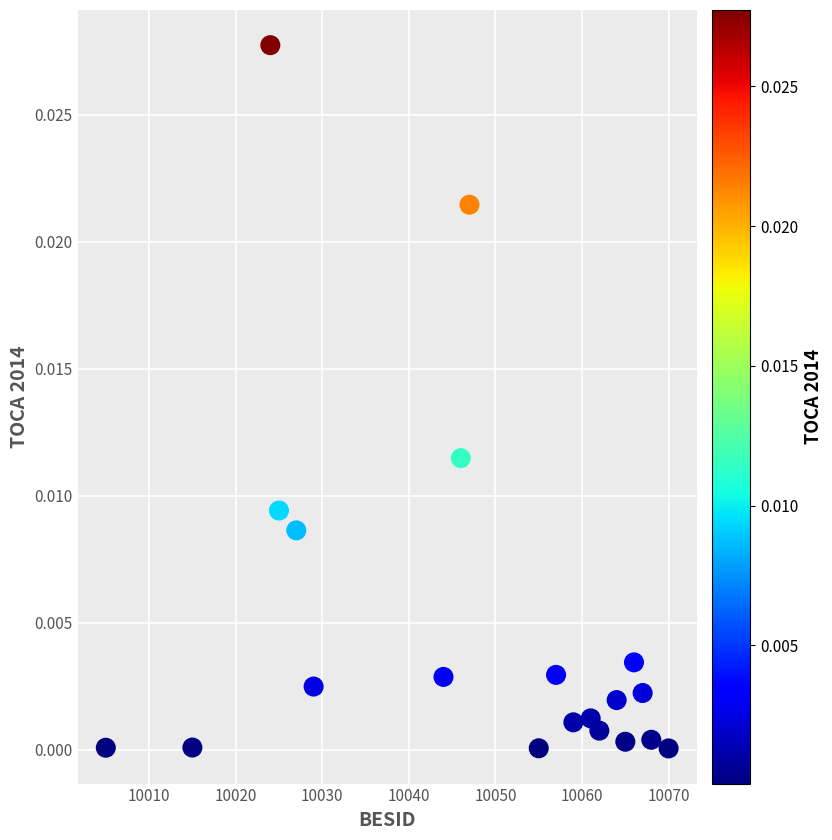

What is the range of X values (max minus min)?

65.0